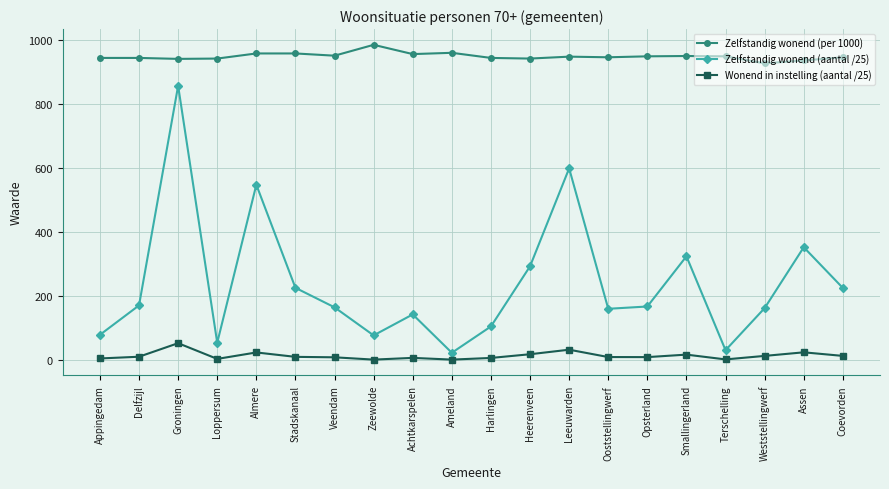

Which series has the widest spread of values?

Zelfstandig wonend (aantal /25)